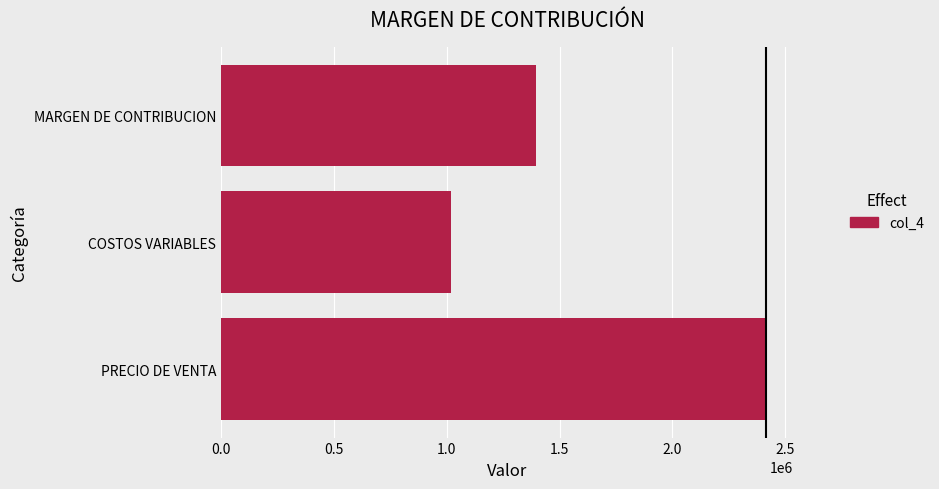

Reading bottom to top, what are all the values shown in this chart?

PRECIO DE VENTA=2415101.6	COSTOS VARIABLES=1020648.0	MARGEN DE CONTRIBUCION=1394453.6